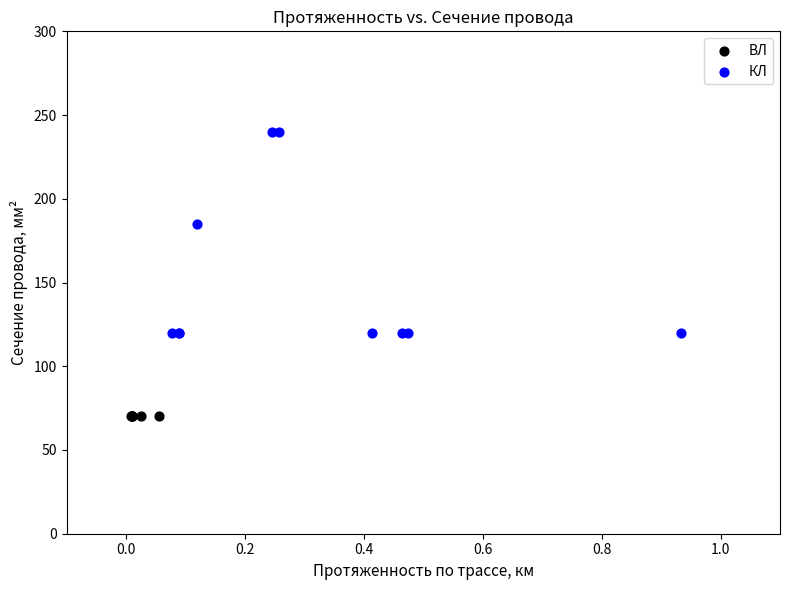

Which series reaches the maximum Y coordinate?

КЛ